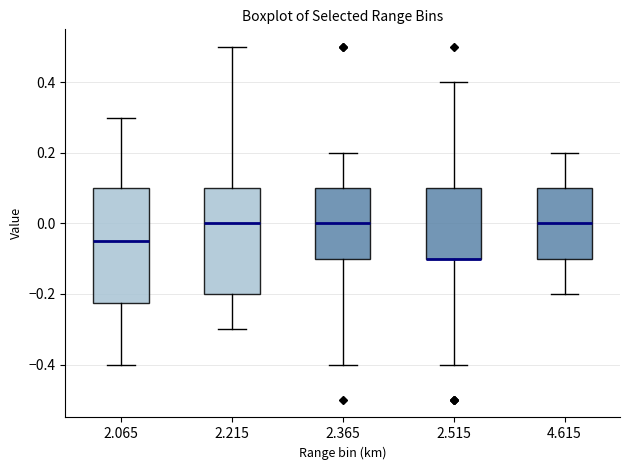

Reading left to right, read every box against the y-axis: the position of its median line, the range the box covers, and the ends of its whiskers. The values are not printed on the chart, so give them approximately, as read against the axis.

2.065: median -0.04, box -0.22 to 0.10, whiskers -0.40 to 0.30
2.215: median 0.00, box -0.20 to 0.10, whiskers -0.30 to 0.50
2.365: median 0.00, box -0.10 to 0.10, whiskers -0.40 to 0.20
2.515: median -0.10 (drawn on the box's lower edge), box -0.10 to 0.10, whiskers -0.40 to 0.40
4.615: median 0.00, box -0.10 to 0.10, whiskers -0.20 to 0.20